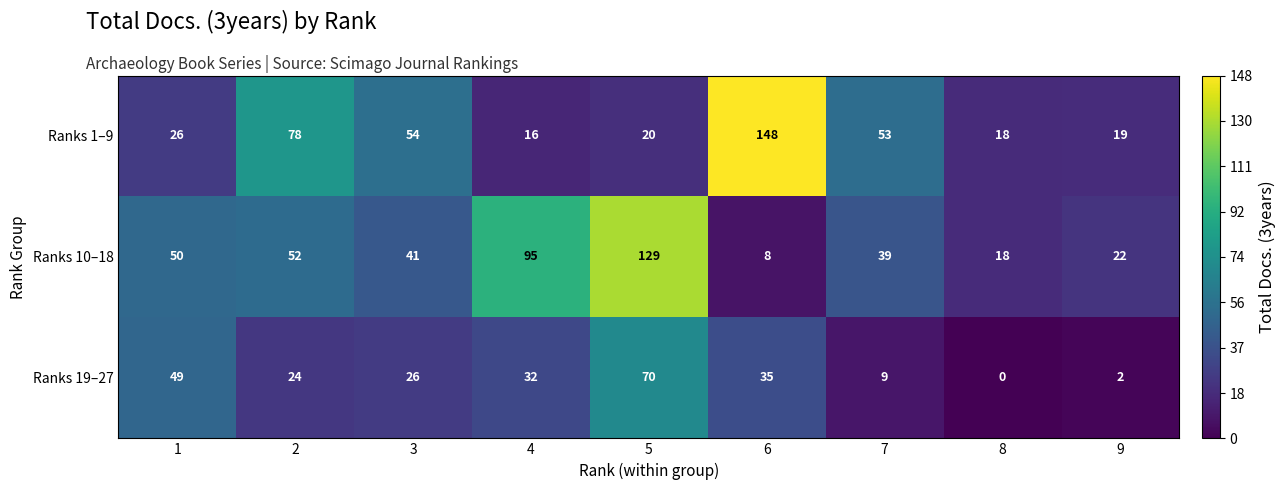

What is the greatest value displayed?

148